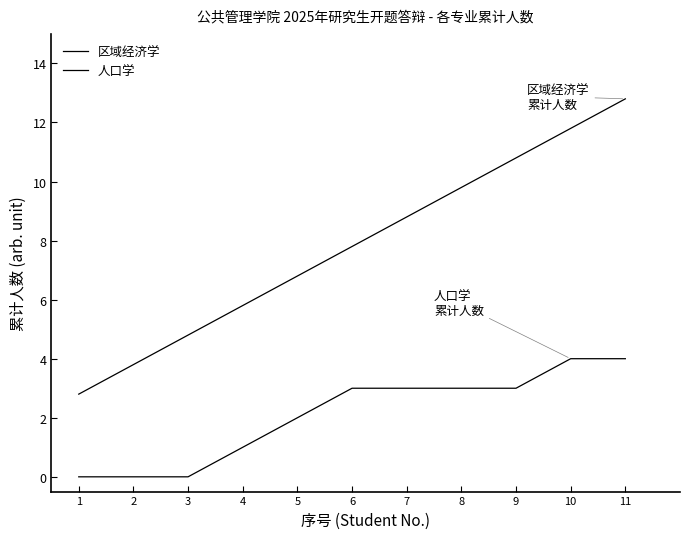

How many values in the 人口学 series are below 3?

5